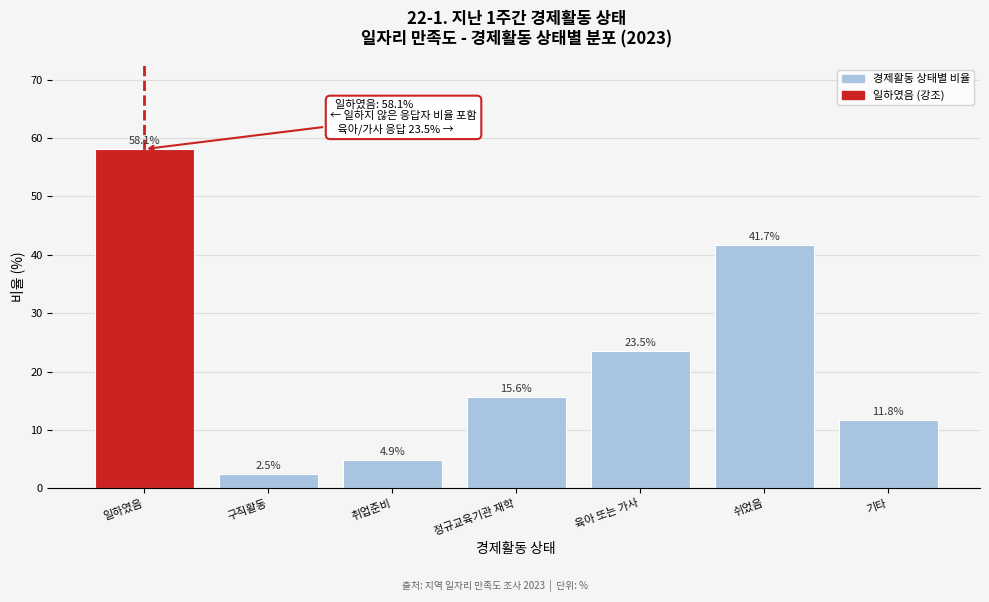

Reading left to right, list all the values displayed in this chart.

58.1	2.5	4.9	15.6	23.5	41.7	11.8